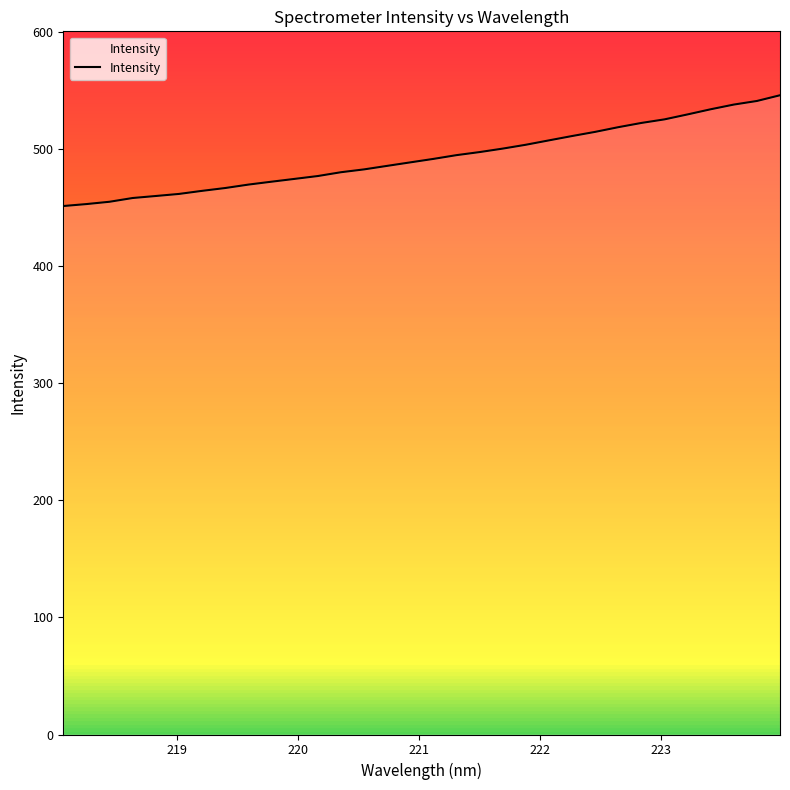

What is the minimum value shown in the chart?

451.1